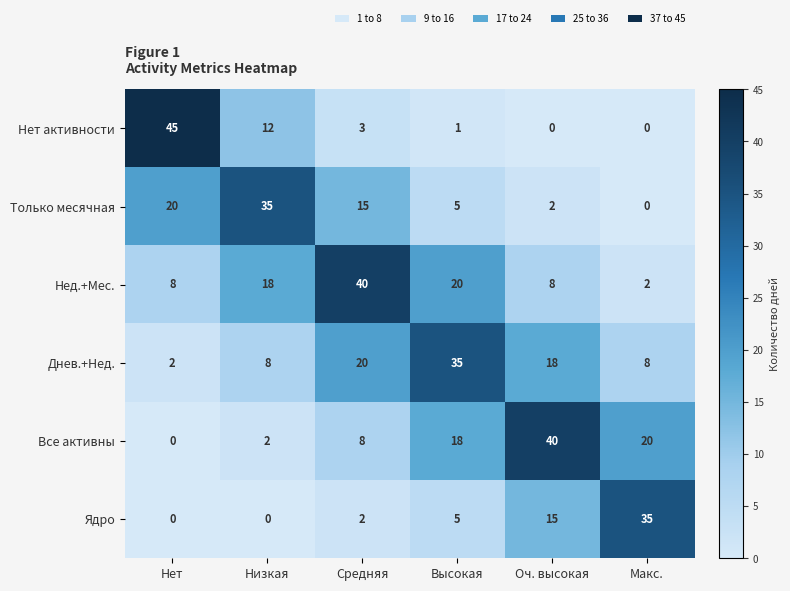

What is the difference between the highest and lowest values at Средняя?

38